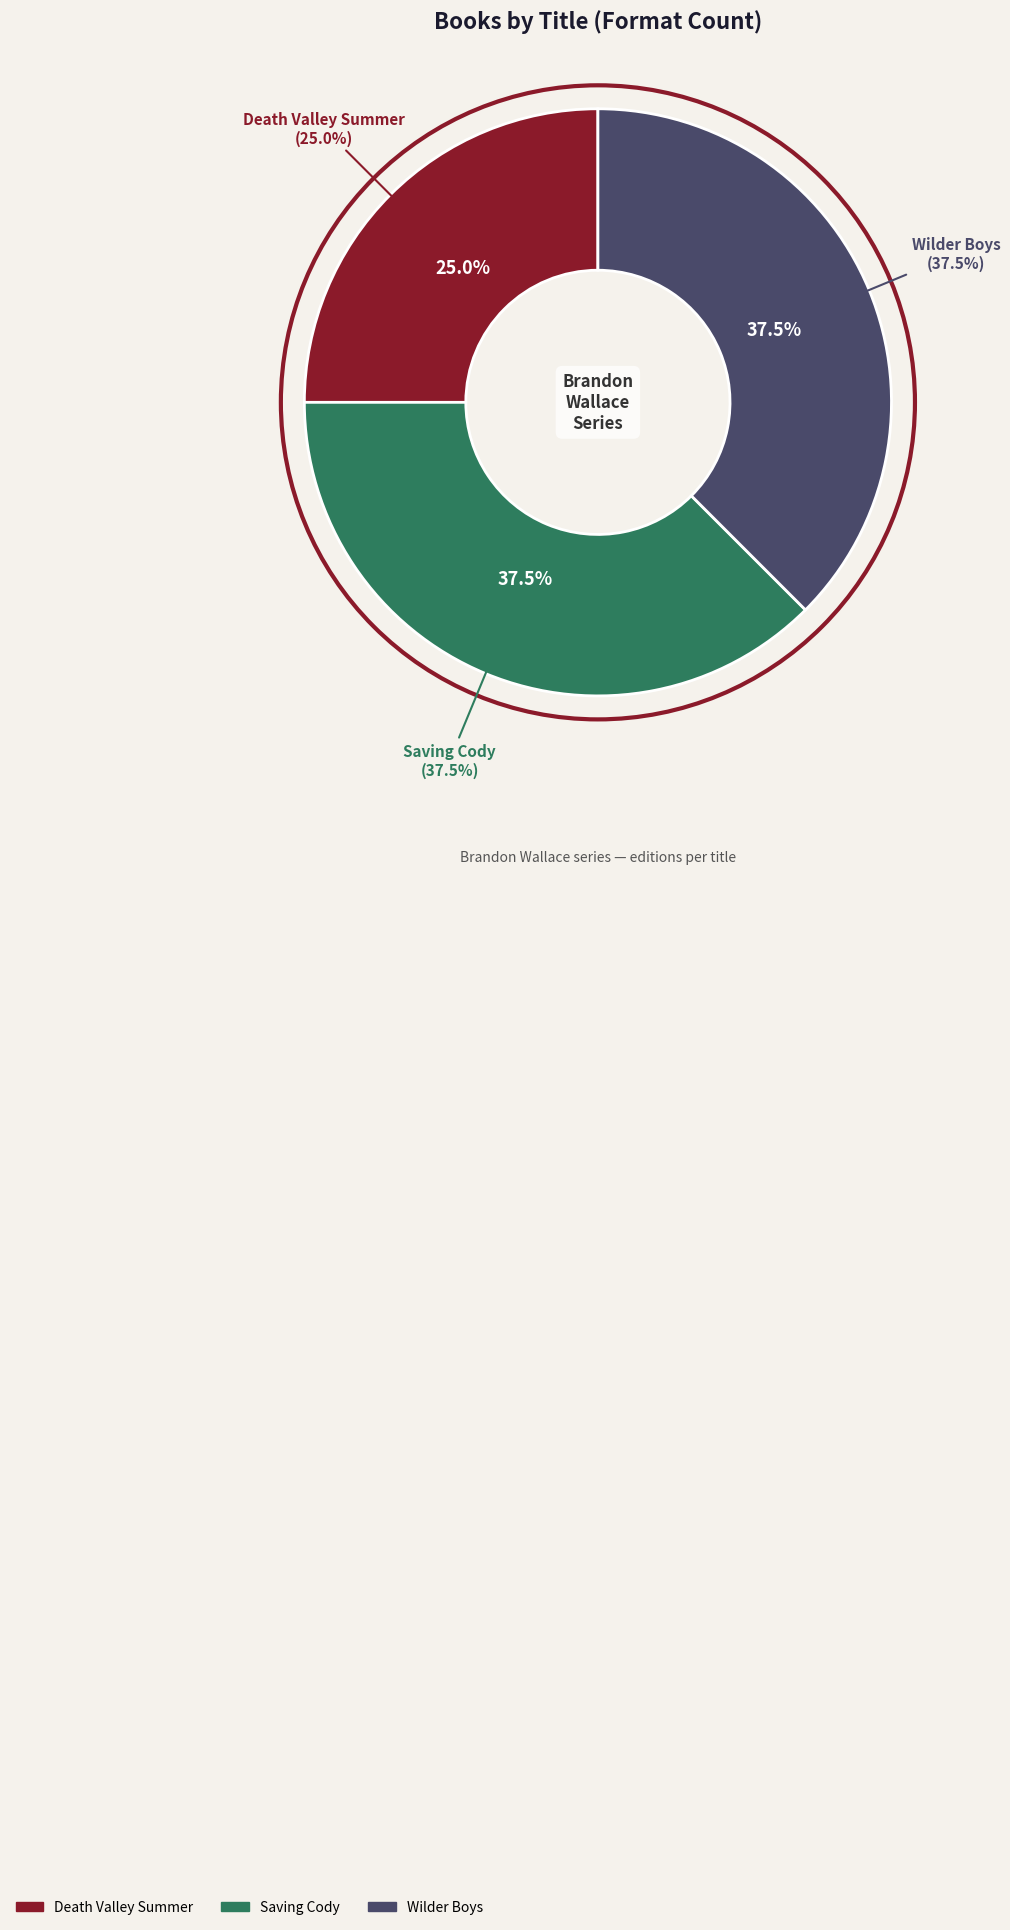

True or false: Wilder Boys accounts for 24% of the total.

False